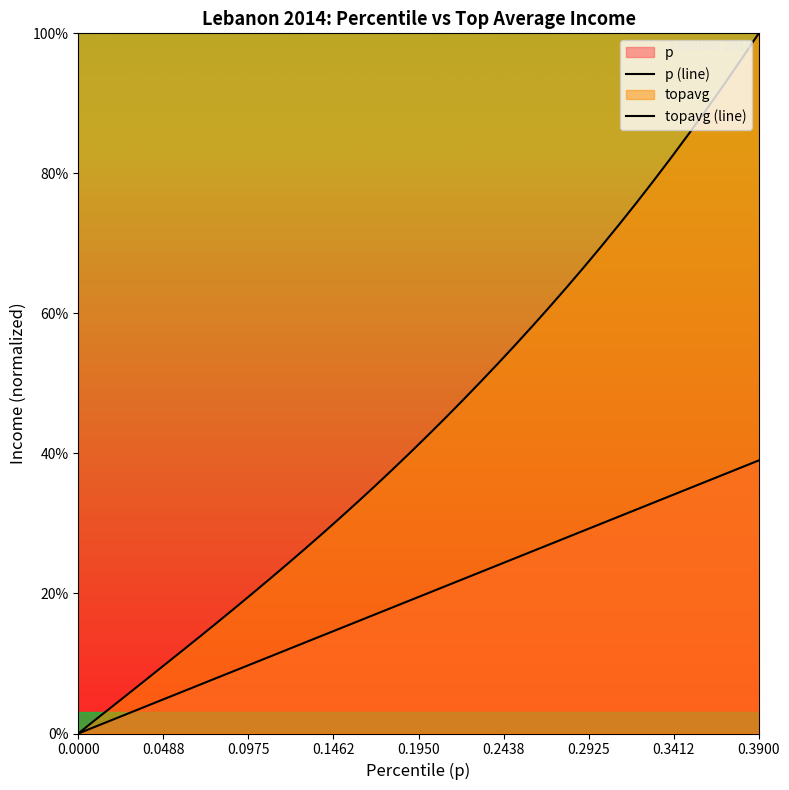

True or false: p (line) and topavg (line) intersect in this chart.

False